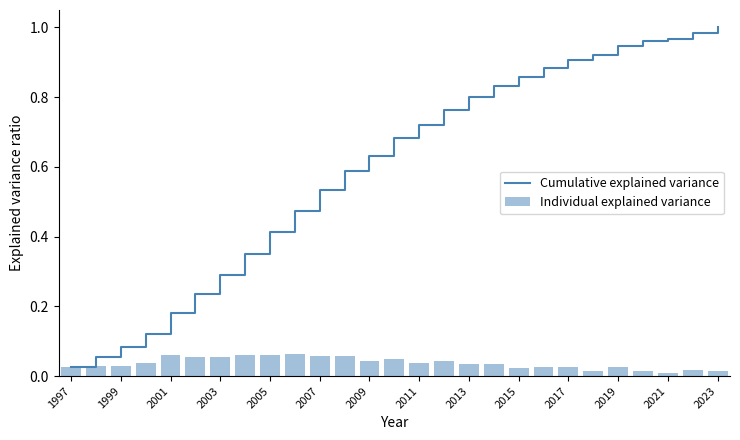

At how many categories does at least one series exceed 0?

27